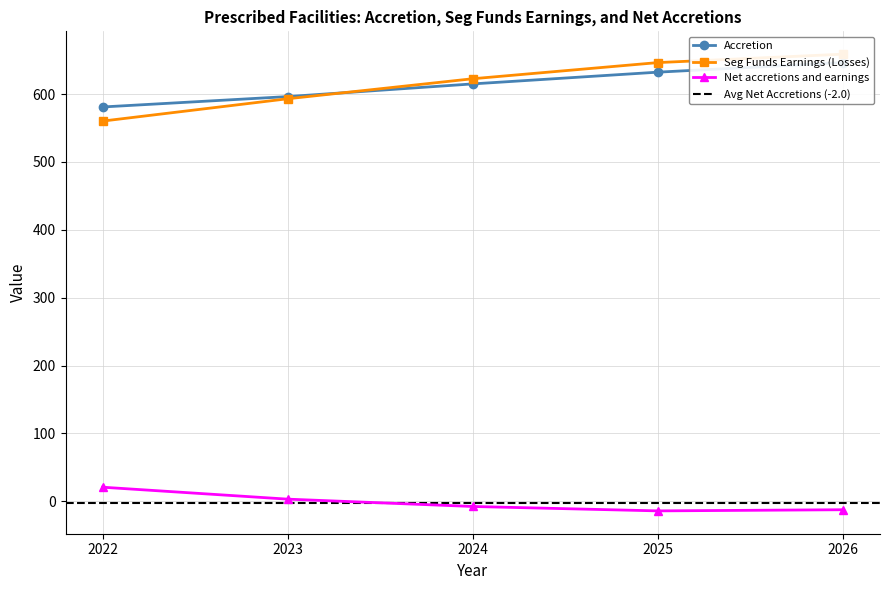

Which has a higher value, 2025 or 2023?

2025